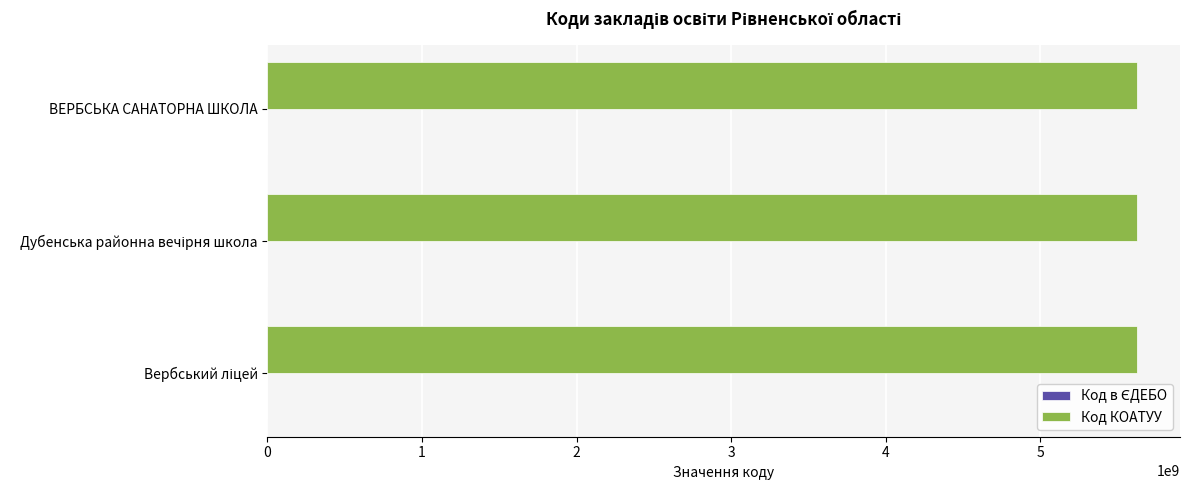

Which series has the largest total across all categories?

Код КОАТУУ